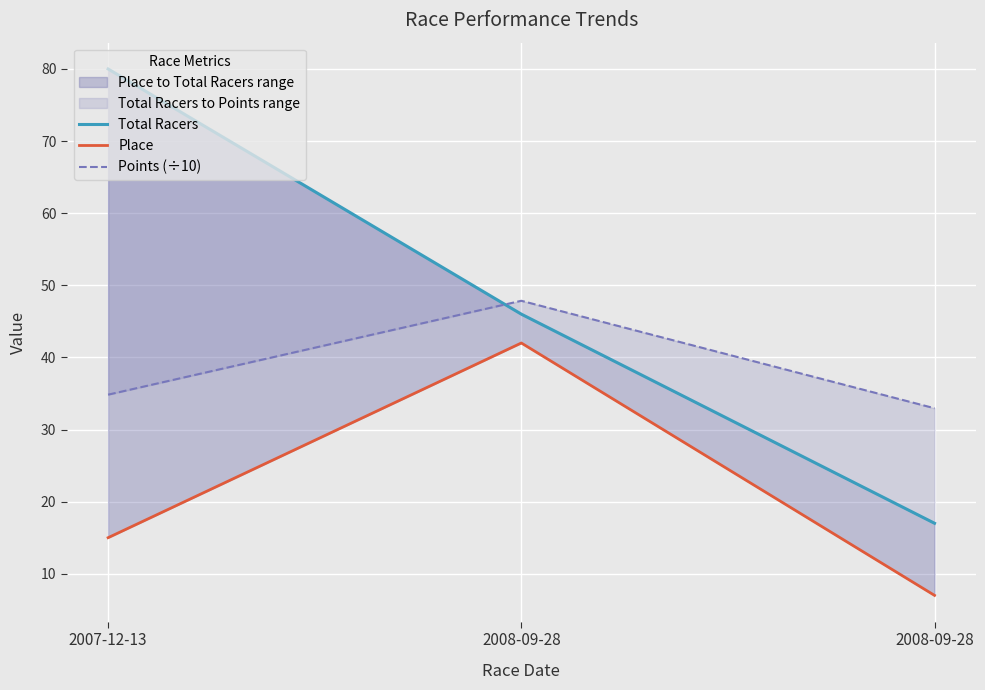

What is the difference between the highest and lowest values at 2008-09-28?

5.9